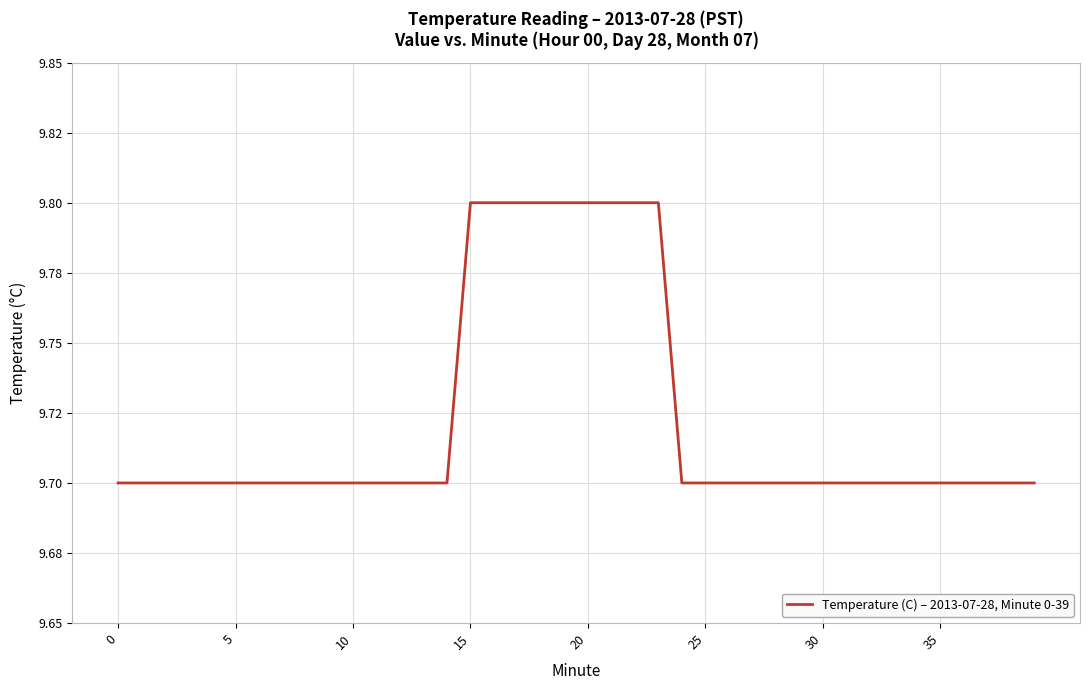

Does the chart have visible grid lines?

Yes